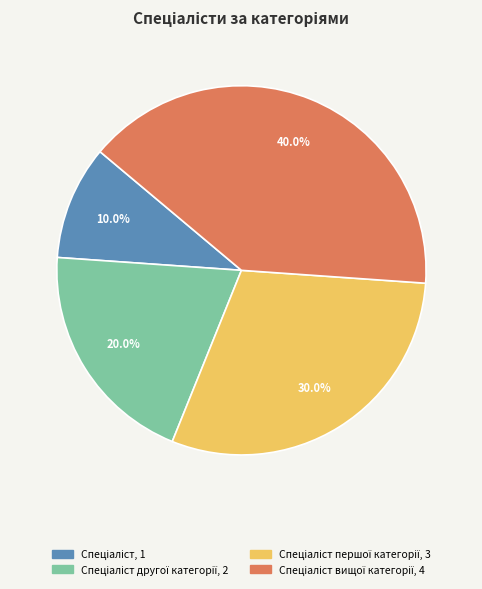

Is there any slice that represents more than half of the pie?

No